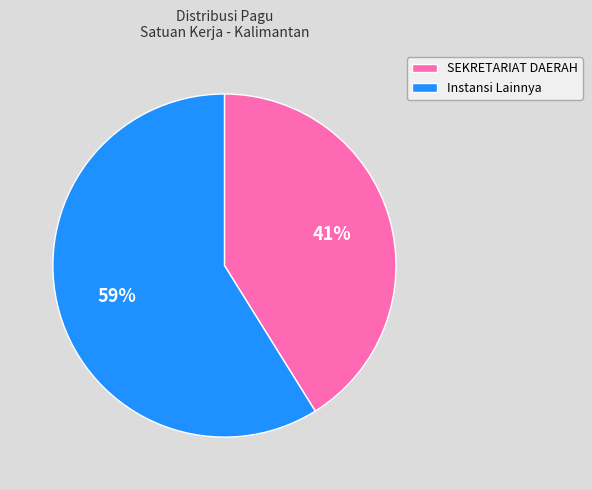

Count the number of slices in the pie.

2